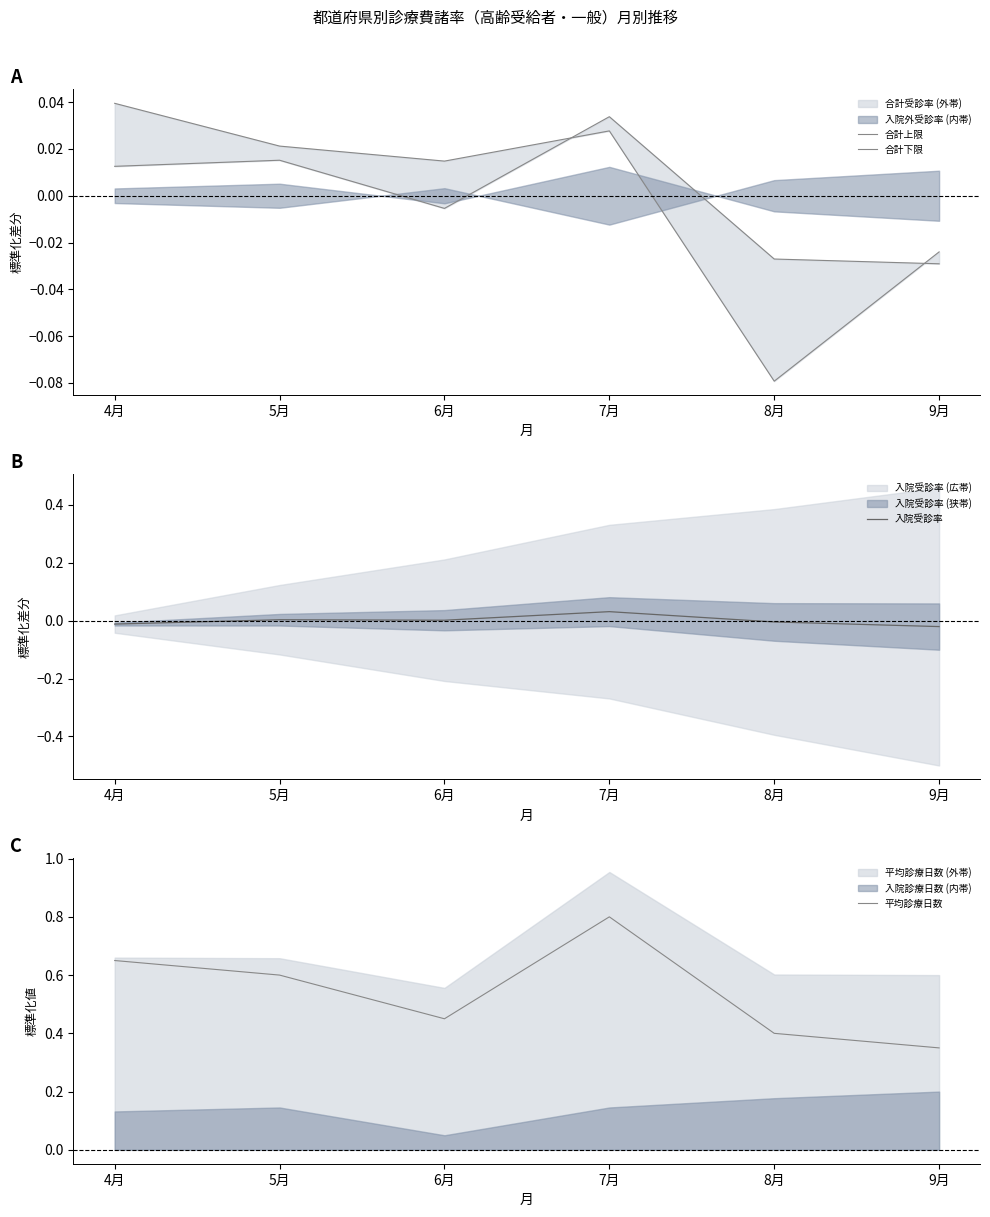

Reading left to right, what are all the values shown in this chart?

合計上限: 4月=0.0	5月=0.0	6月=-0.0	7月=0.0	8月=-0.0	9月=-0.0
合計下限: 4月=0.0	5月=0.0	6月=0.0	7月=0.0	8月=-0.1	9月=-0.0
入院受診率: 4月=-0.0	5月=0.0	6月=0.0	7月=0.0	8月=-0.0	9月=-0.0
平均診療日数: 4月=0.7	5月=0.6	6月=0.5	7月=0.8	8月=0.4	9月=0.3